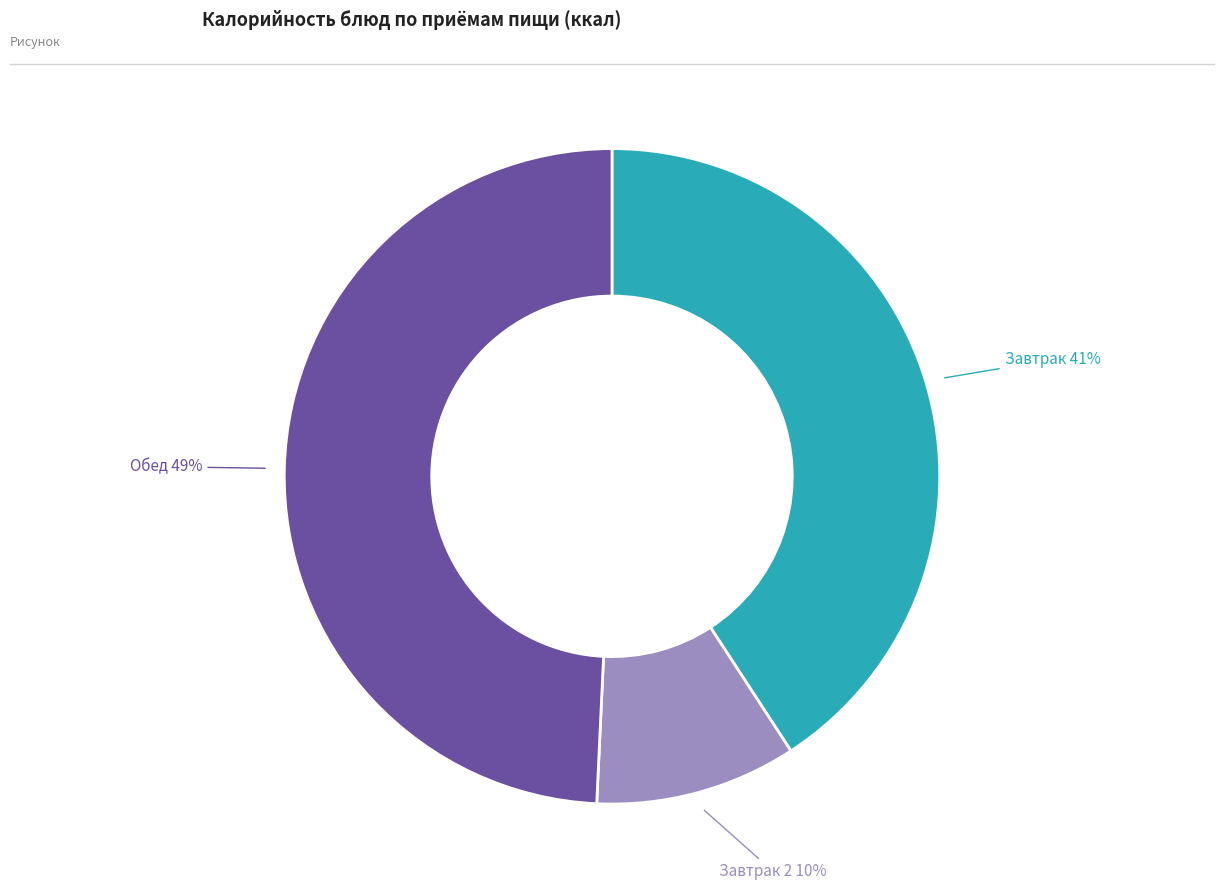

To the nearest percent, what is the average slice percentage?

33%